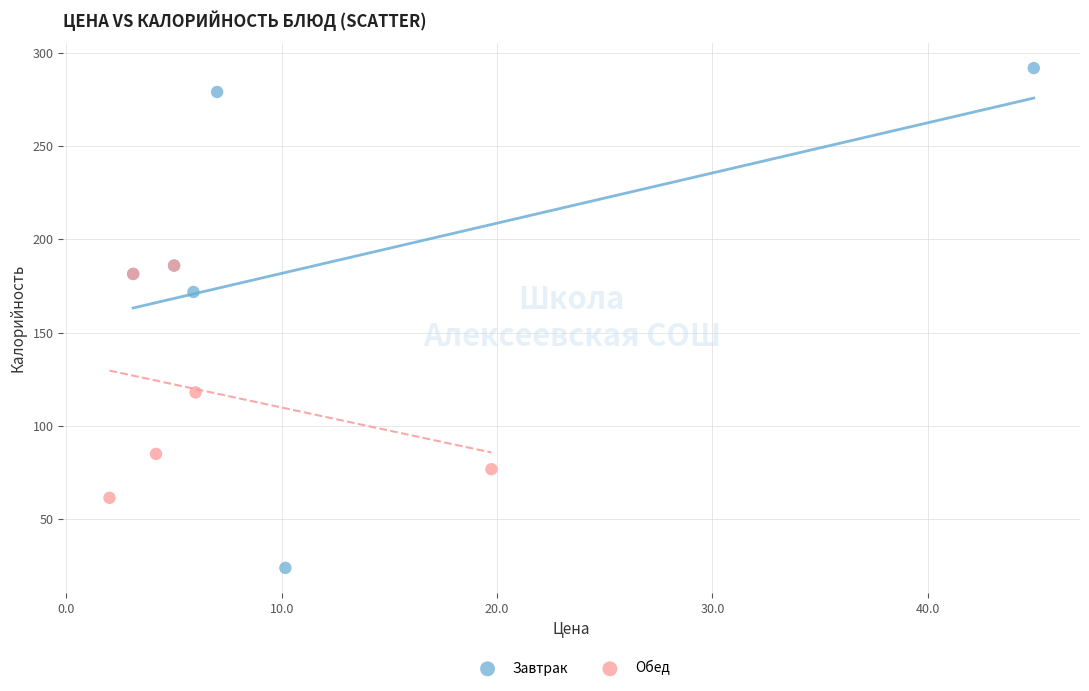

Which series contains the highest Y value?

Завтрак